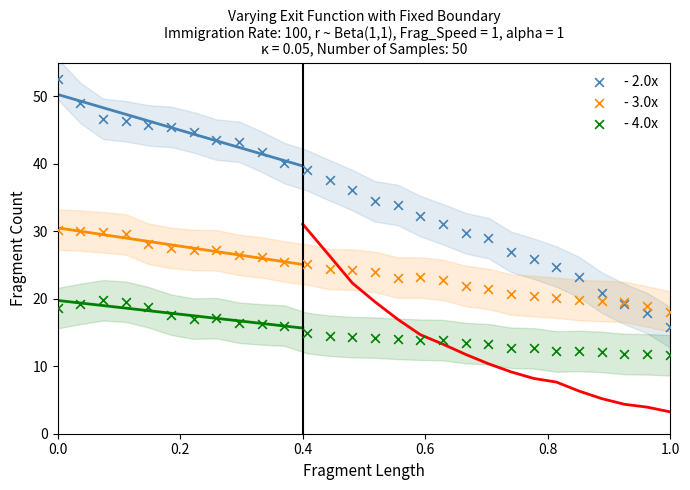

Which series reaches the maximum Y coordinate?

- 2.0x